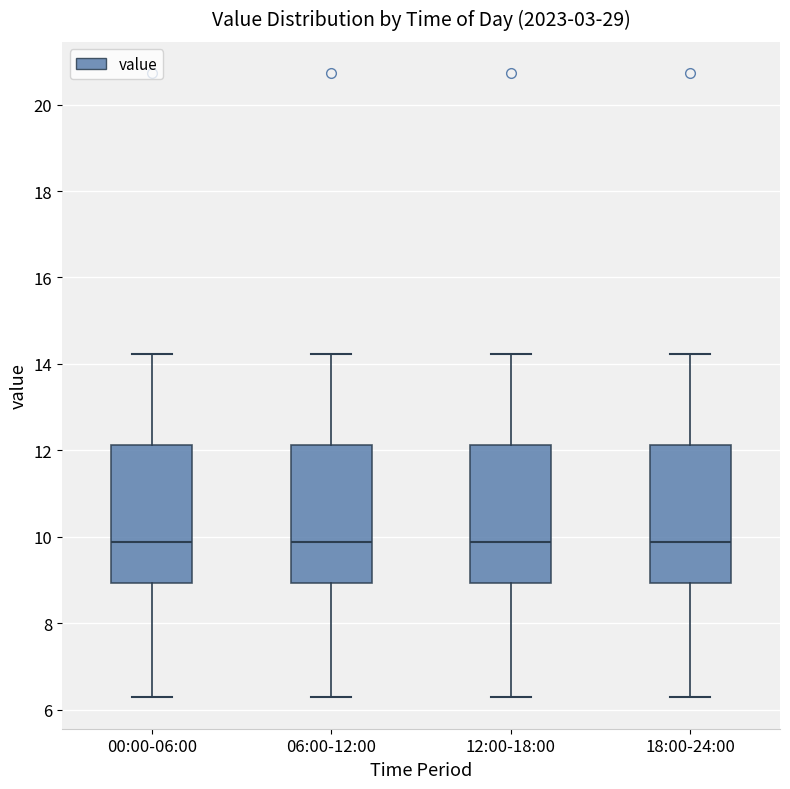

Reading left to right, read every box against the y-axis: the position of its median line, the range the box covers, and the ends of its whiskers. The values are not printed on the chart, so give them approximately, as read against the axis.

00:00-06:00: median 9.8, box 9.0 to 12.2, whiskers 6.2 to 14.2
06:00-12:00: median 9.8, box 9.0 to 12.2, whiskers 6.2 to 14.2
12:00-18:00: median 9.8, box 9.0 to 12.2, whiskers 6.2 to 14.2
18:00-24:00: median 9.8, box 9.0 to 12.2, whiskers 6.2 to 14.2